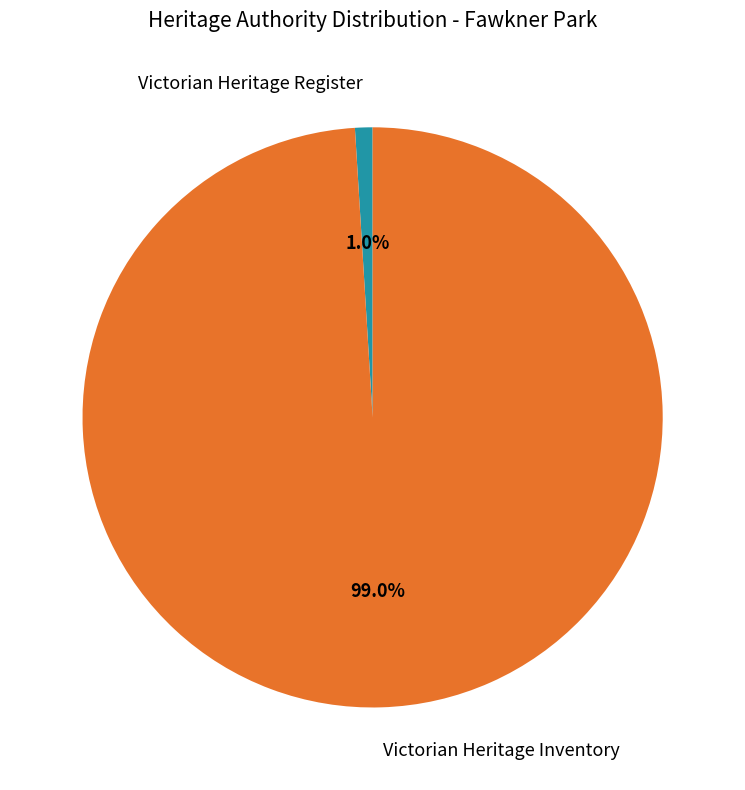

Is the sum of Victorian Heritage Inventory and Victorian Heritage Register greater than half?

Yes